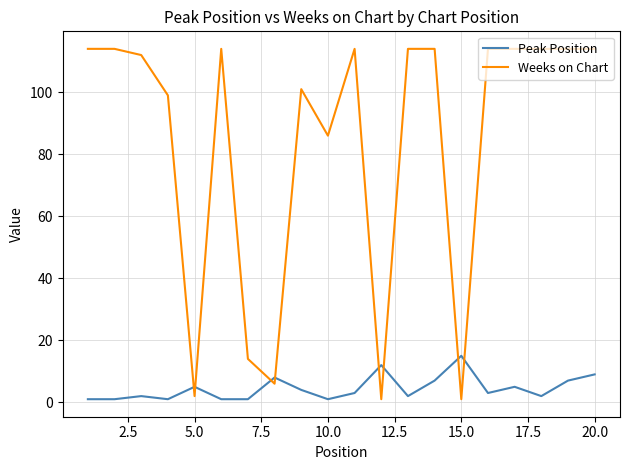

True or false: Peak Position has more than 0 interior local peaks.

True